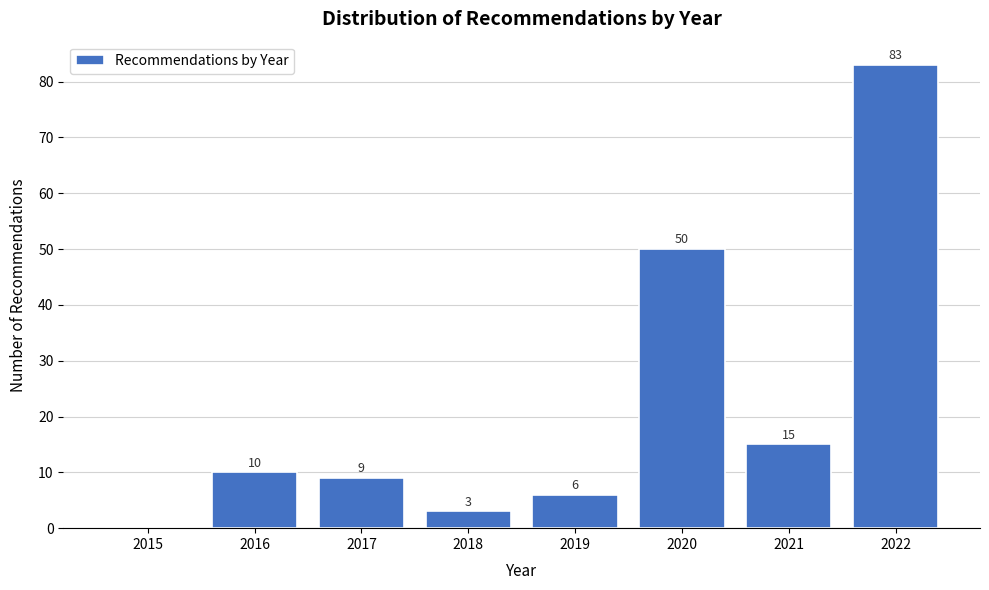

Reading left to right, what are all the values shown in this chart?

2015=0	2016=10	2017=9	2018=3	2019=6	2020=50	2021=15	2022=83